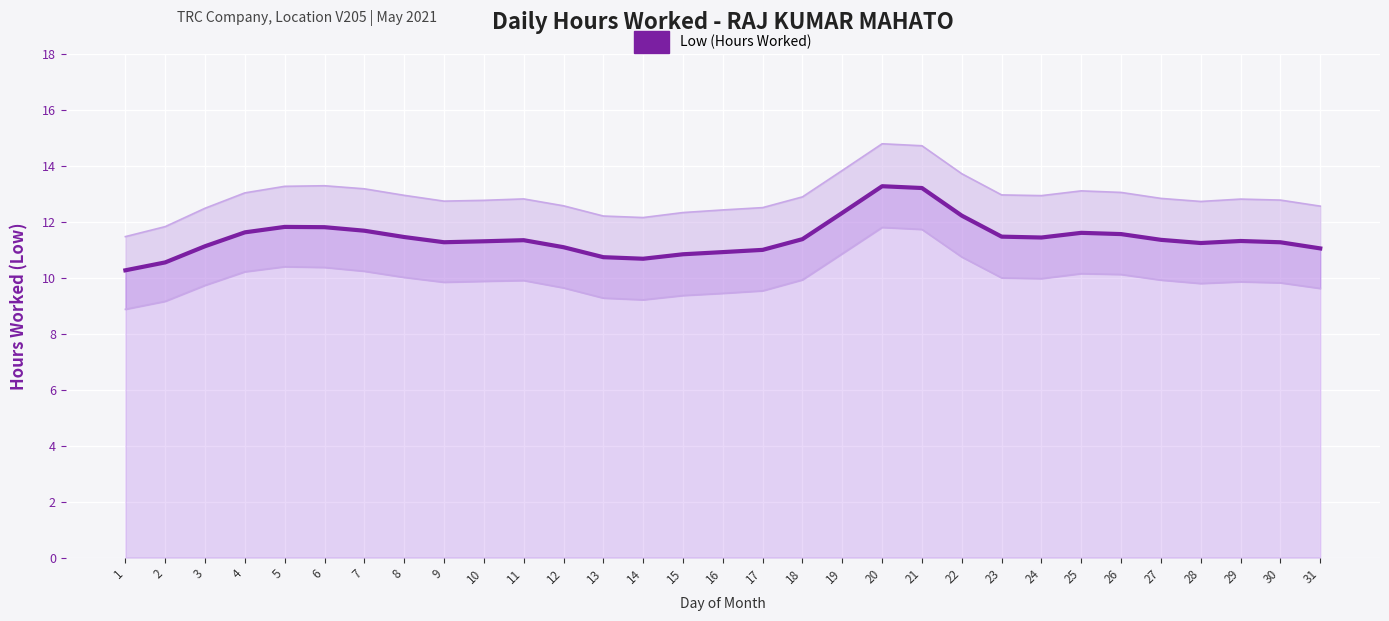

What is the change in value from 25 to 28?

-0.4